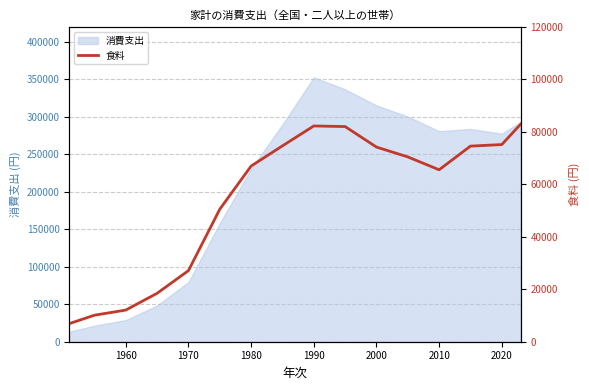

What is the minimum value shown in the chart?

6914